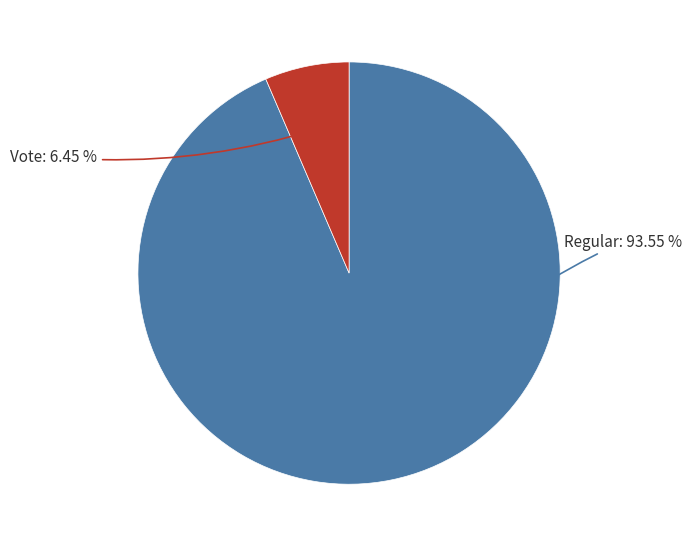

Does any single category account for the majority?

Yes